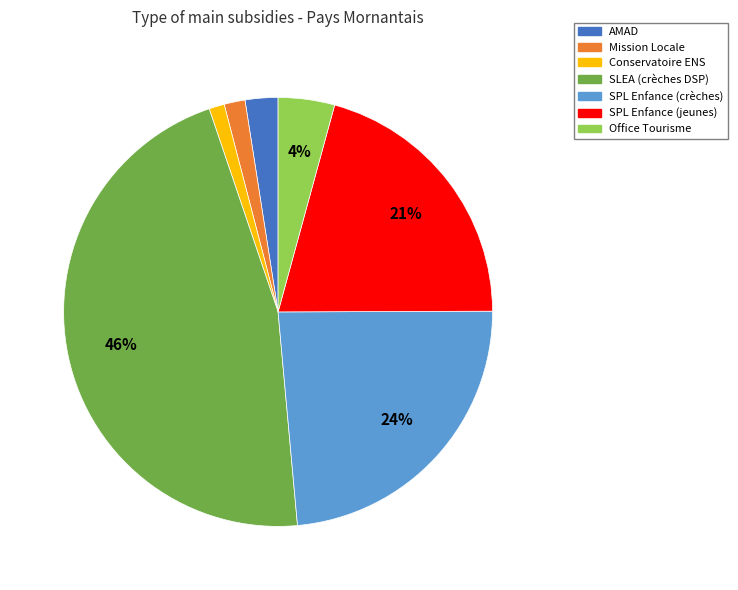

To the nearest percent, what is the difference between the largest and smallest slice percentages?

45%